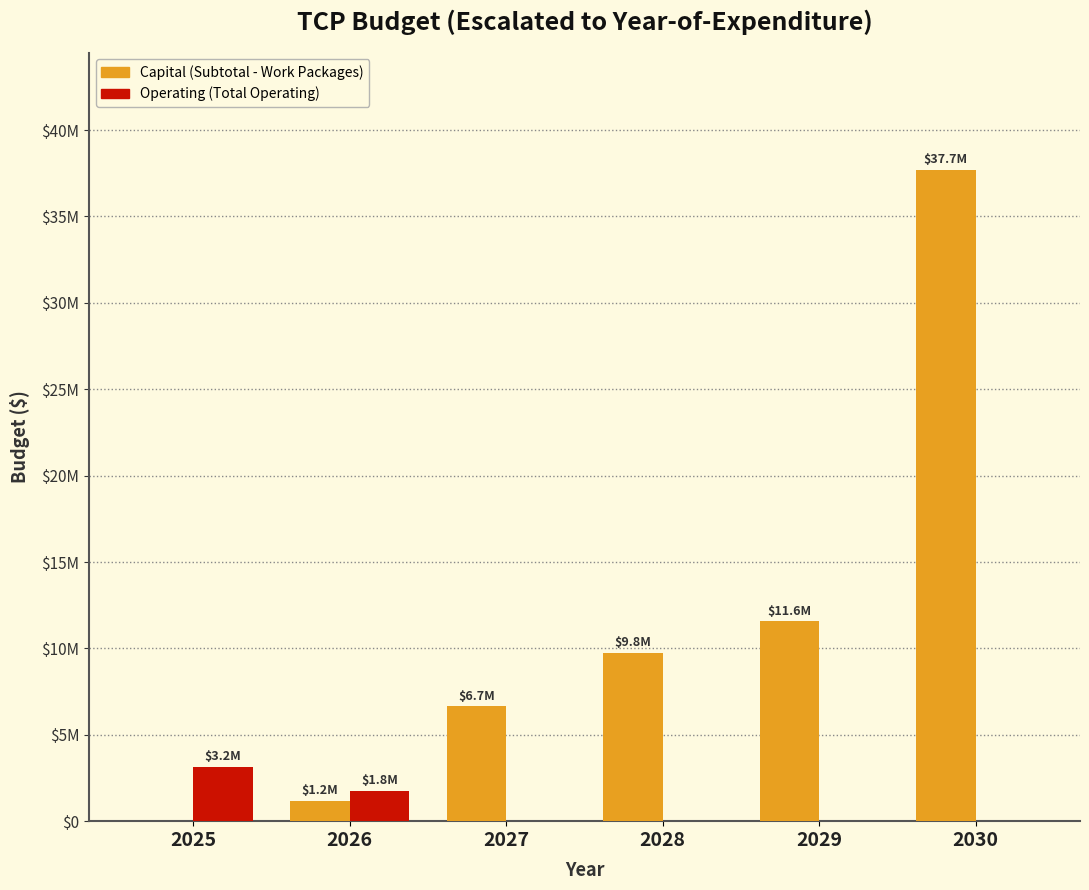

Read the Capital (Subtotal - Work Packages) value at 2026, to the nearest 10.

1194000